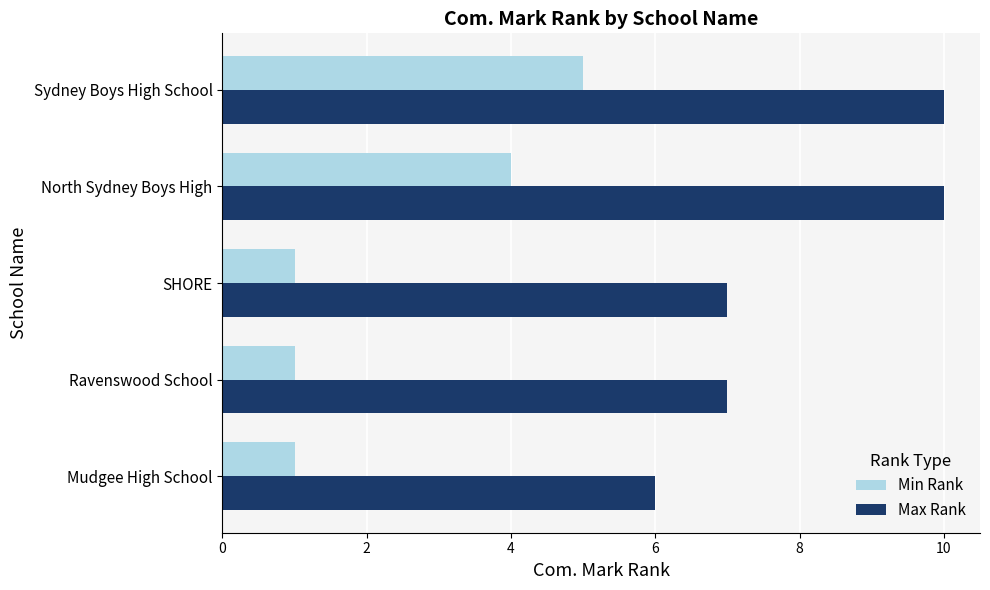

True or false: Max Rank has a value of 10 at North Sydney Boys High.

True